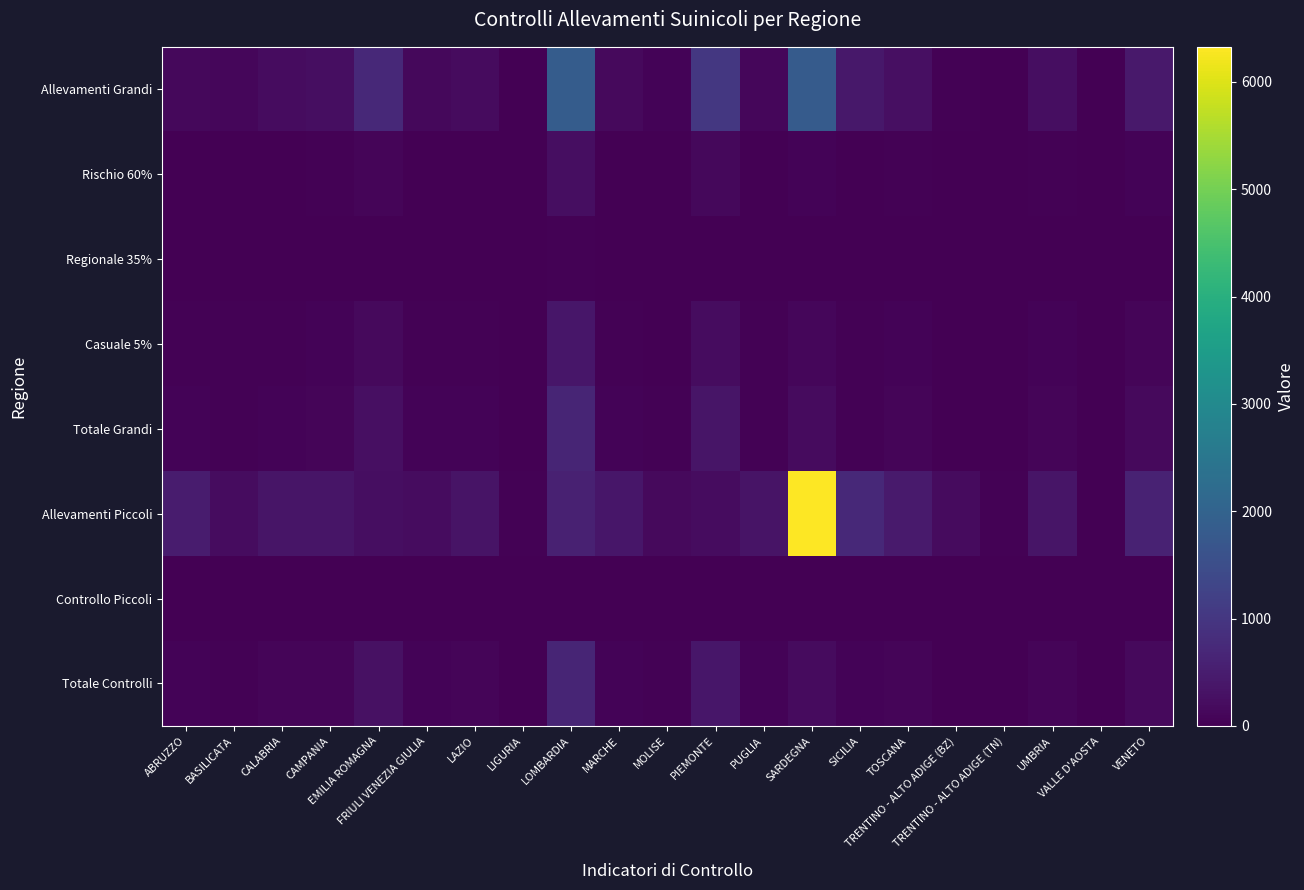

Rank the series by their maximum value, from highest to lowest.

Allevamenti Piccoli, Allevamenti Grandi, Totale Controlli, Totale Grandi, Casuale 5%, Rischio 60%, Regionale 35%, Controllo Piccoli